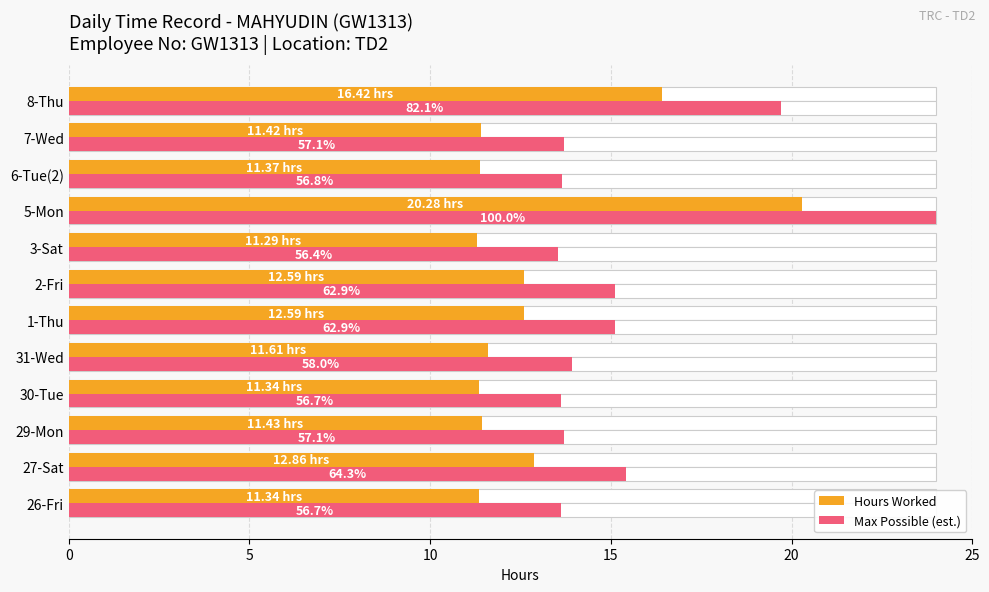

The value of Hours Worked at 6-Tue(2) is 5.7. True or false?

False